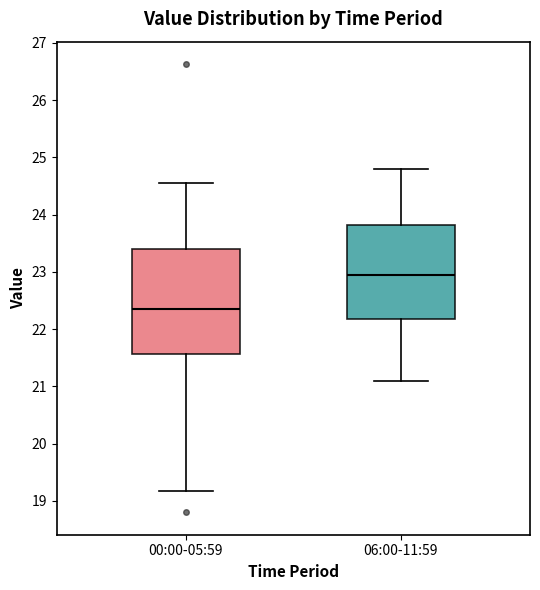

Reading left to right, transcribe this box plot: for each box, give where its median line is, the range the box spans, and where its two whiskers end, as read against the y-axis. The values are not printed on the chart, so give them approximately, as read against the axis.

00:00-05:59: median 22.4, box 21.6 to 23.4, whiskers 19.2 to 24.6
06:00-11:59: median 23.0, box 22.2 to 23.8, whiskers 21.1 to 24.8